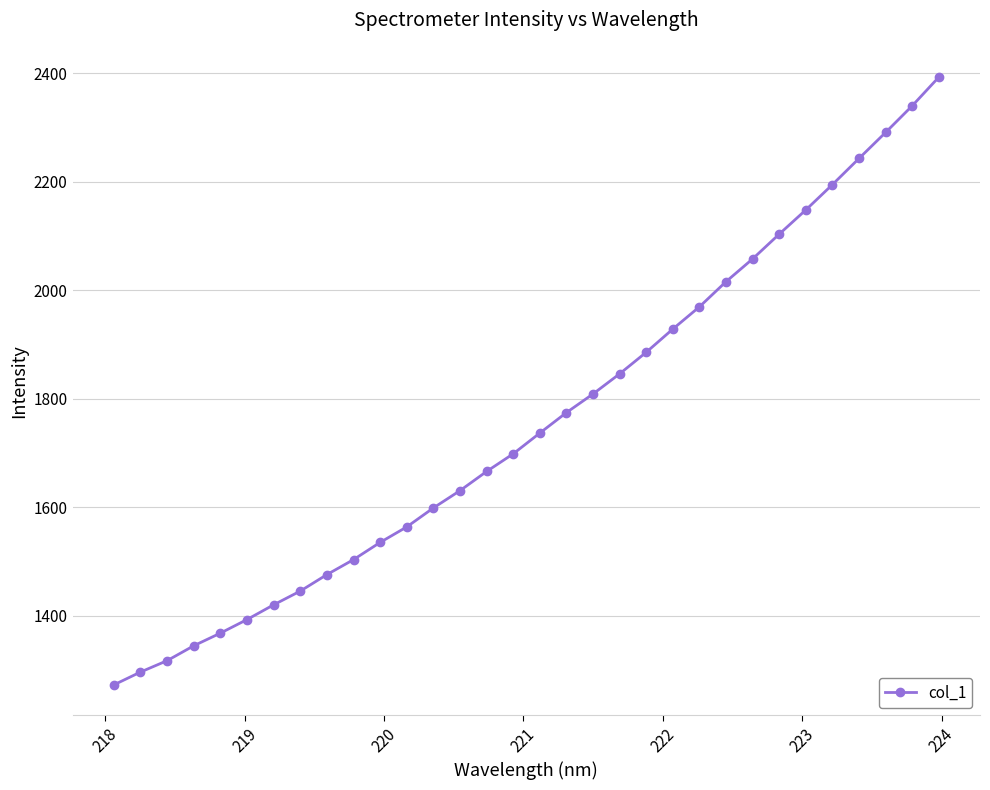

How many distinct data groups are displayed?

1